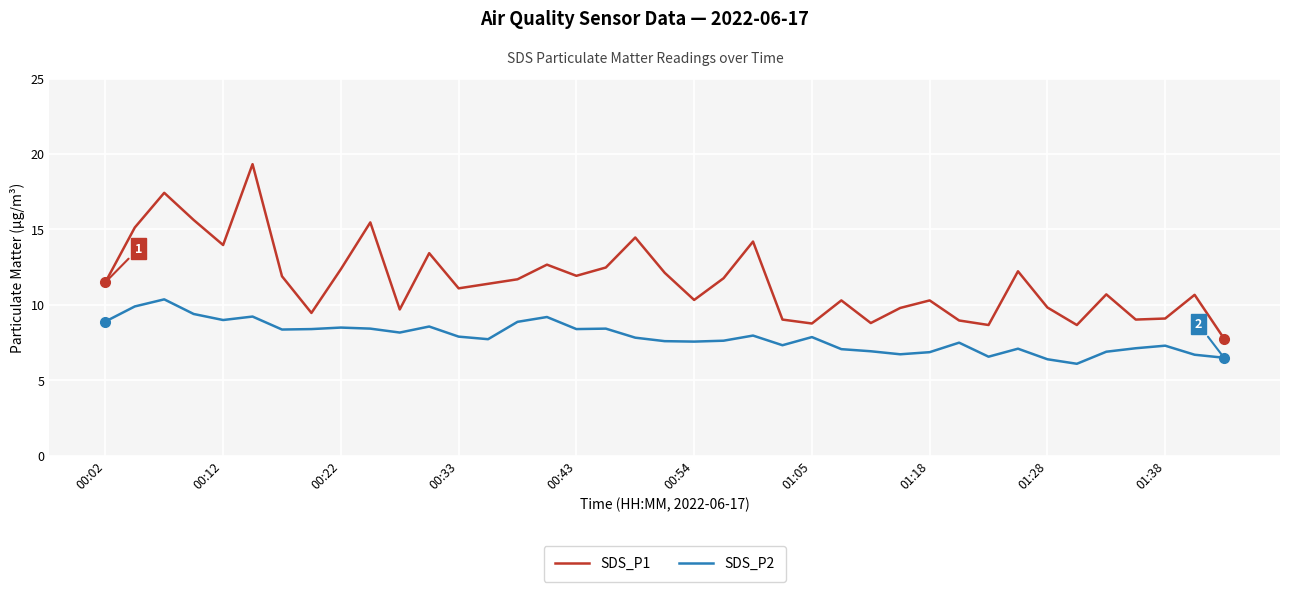

What is the maximum value for SDS_P1?

19.3